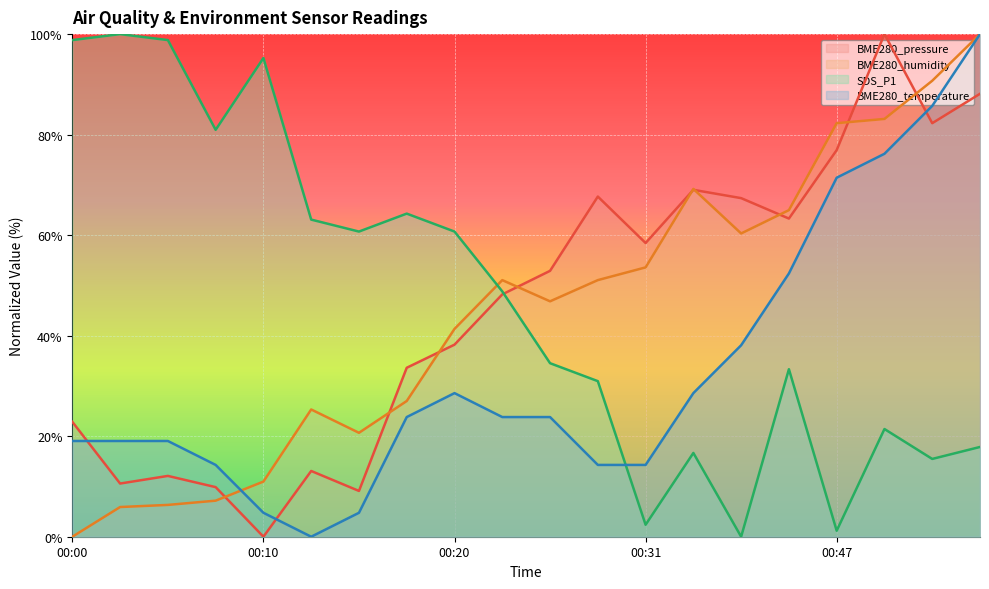

Which category has the highest value in the BME280_humidity series?

00:54